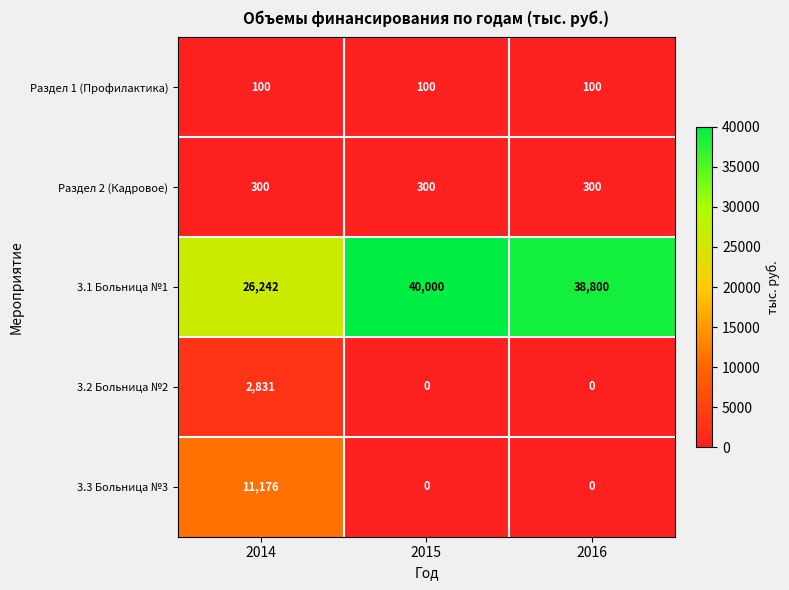

Which series has the largest total across all categories?

3.1 Больница №1